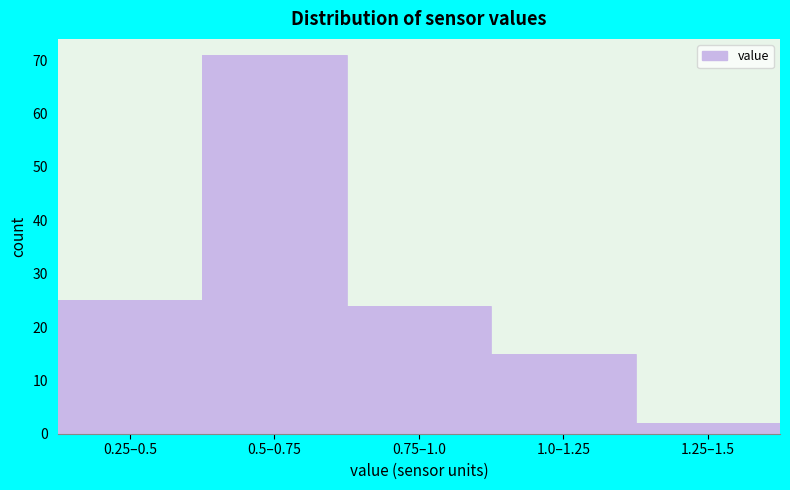

Reading left to right, transcribe all the data shown in this chart.

0.25–0.5=25	0.5–0.75=71	0.75–1.0=24	1.0–1.25=15	1.25–1.5=2